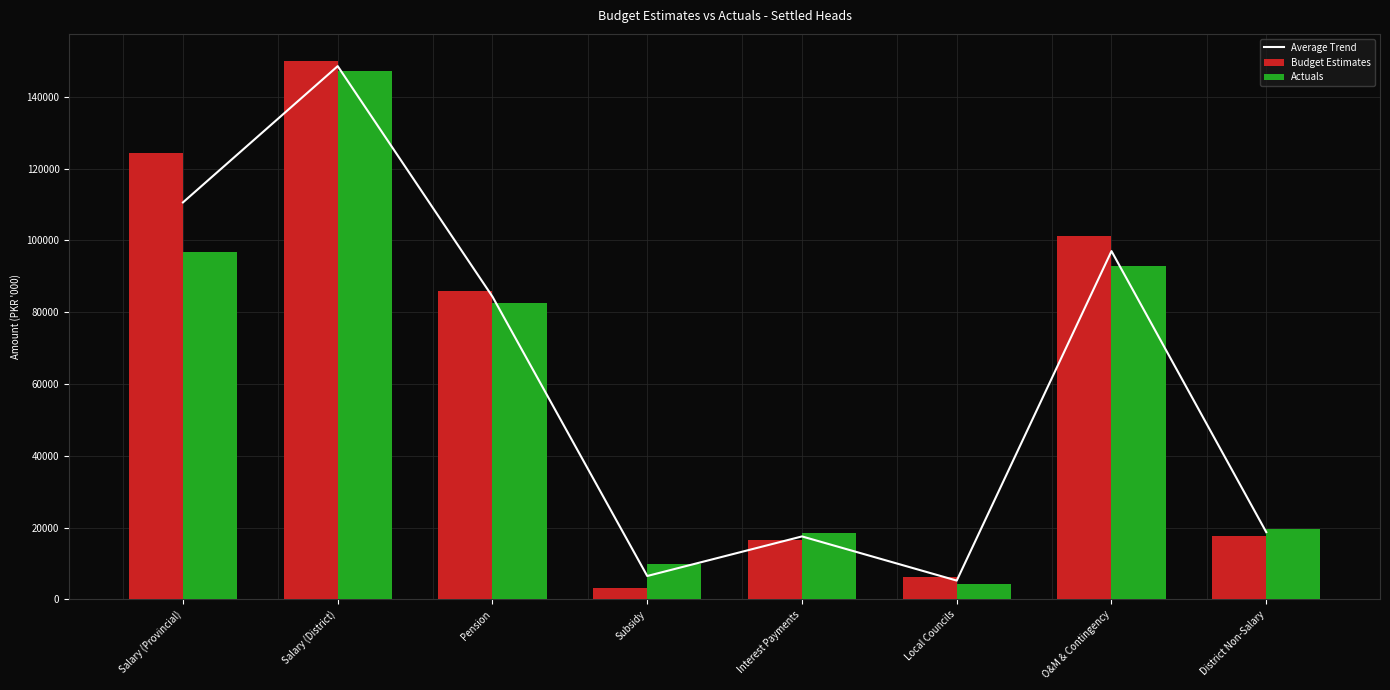

Rank the series at Salary (District) from lowest to highest value.

Actuals, Average Trend, Budget Estimates